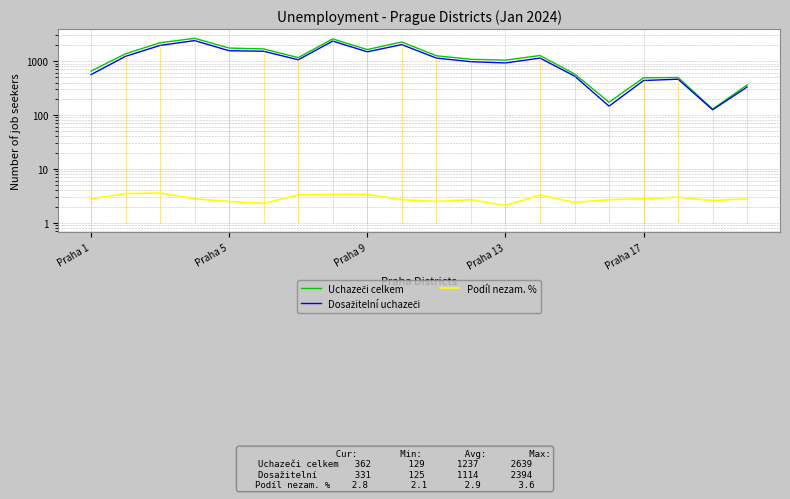

True or false: Uchazeči celkem and Podíl nezam. % intersect in this chart.

False